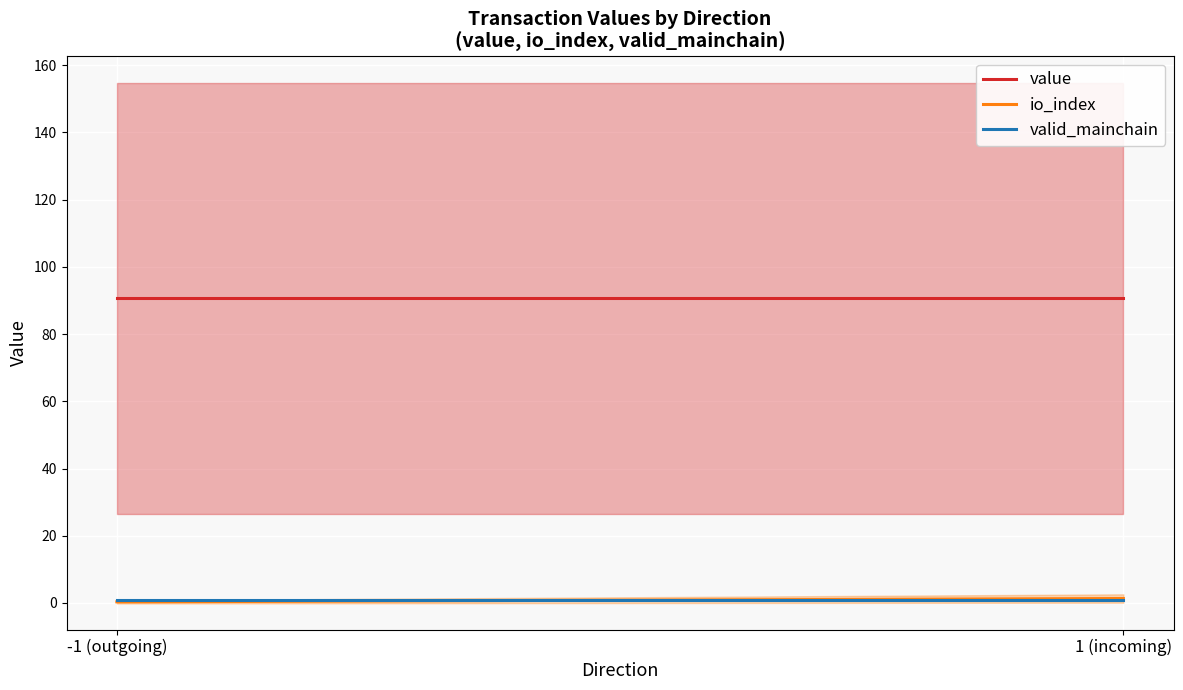

List the labels in order of valid_mainchain value, largest first.

-1 (outgoing), 1 (incoming)